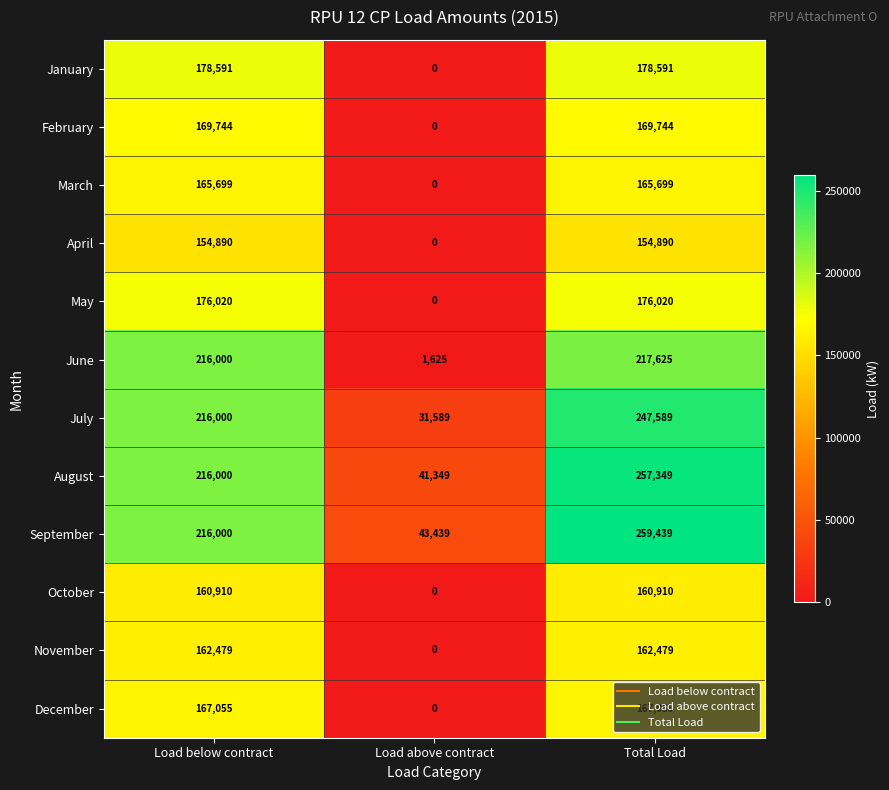

List the series in order of their peak value, highest first.

September, August, July, June, January, May, February, December, March, November, October, April